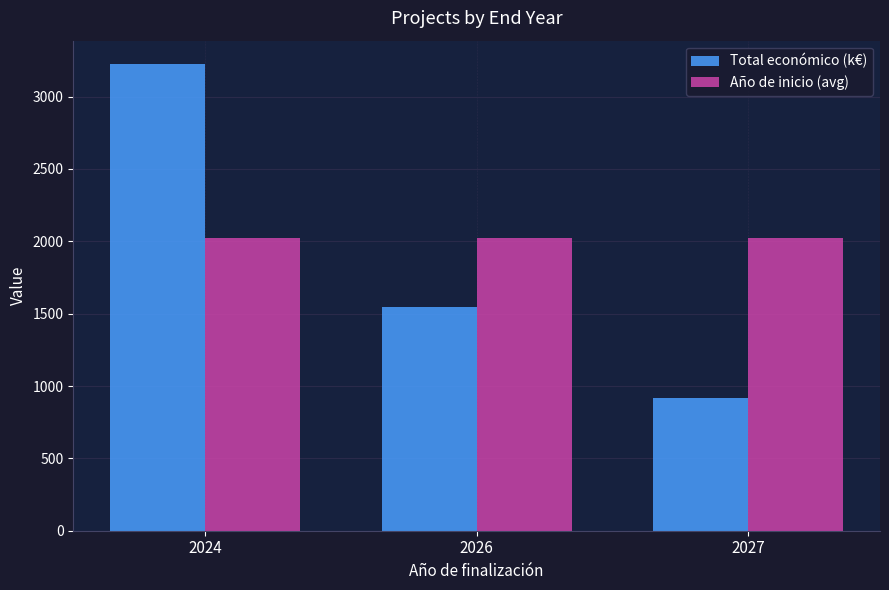

True or false: Año de inicio (avg) has a value of 2023.0 at 2026.

True